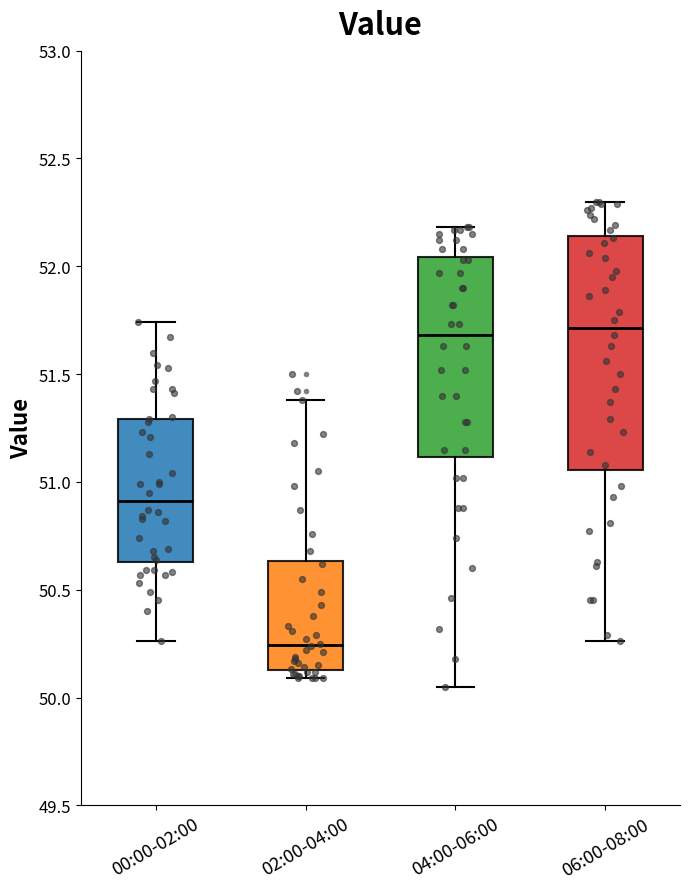

Where does the upper whisker of the box for 00:00-02:00 end on the y-axis? The values are not printed on the chart, so give them approximately, as read against the axis.

51.75